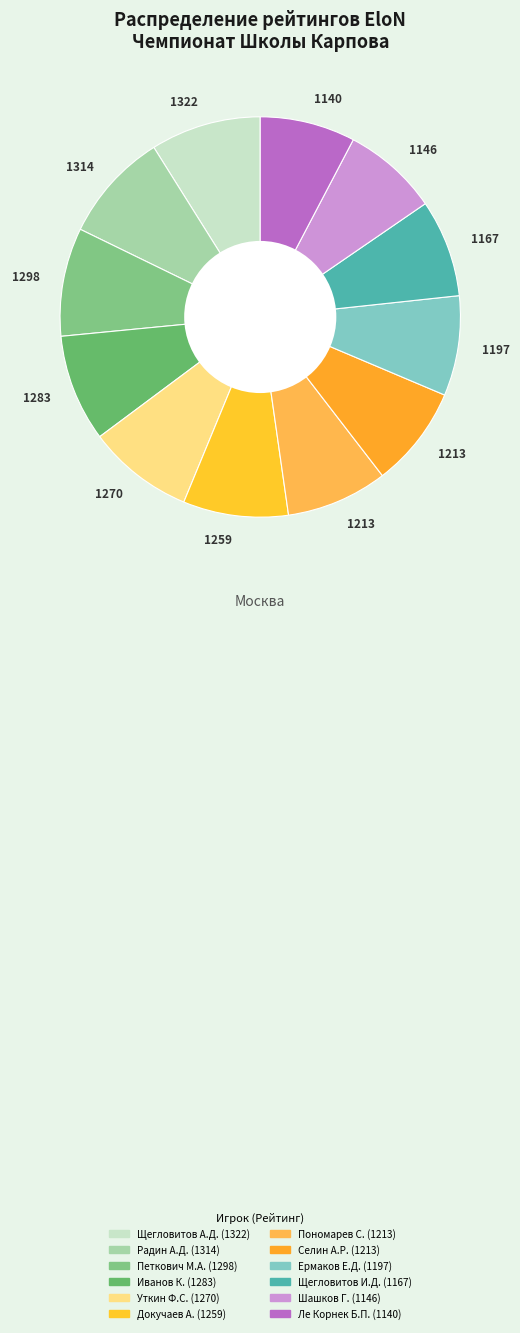

To the nearest percent, what is the difference between the largest and smallest slice percentages?

1%